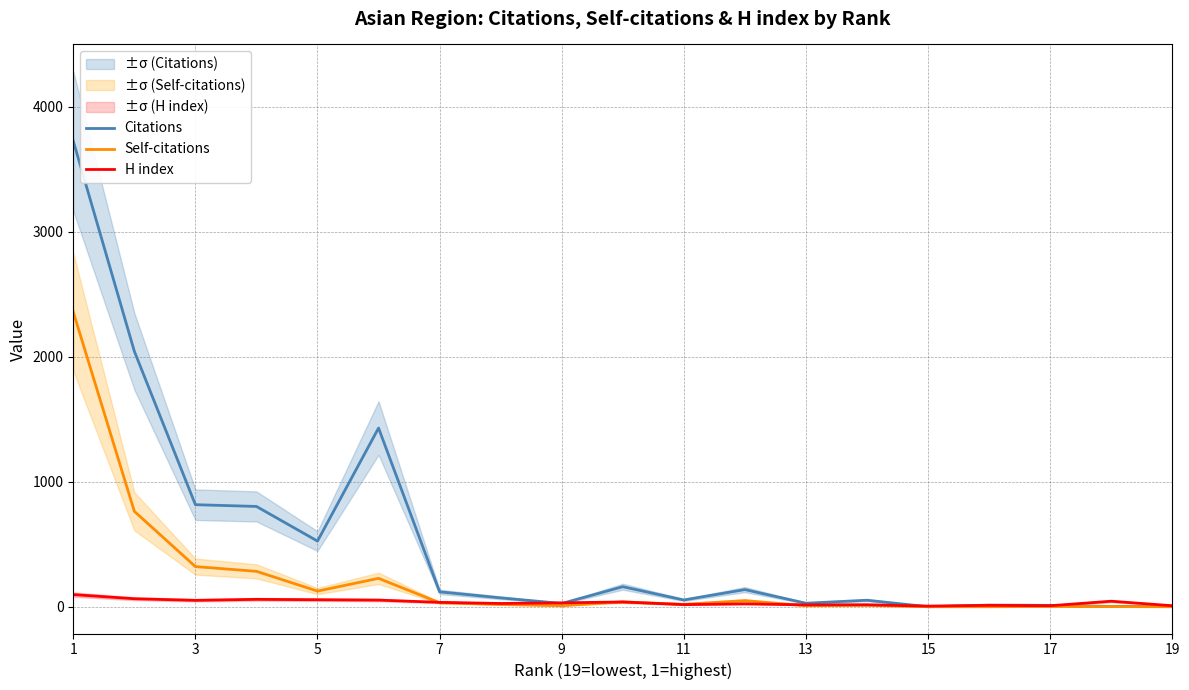

Which series changed the most between 11 and 9?

Citations